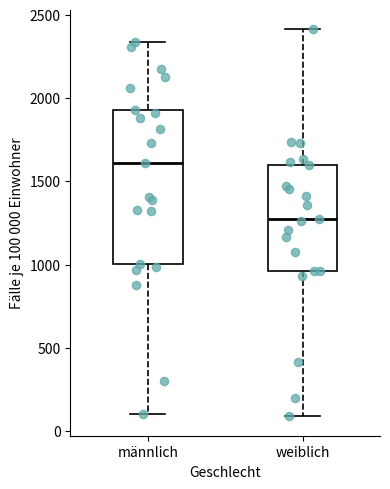

Which box's median line is the lowest?

weiblich